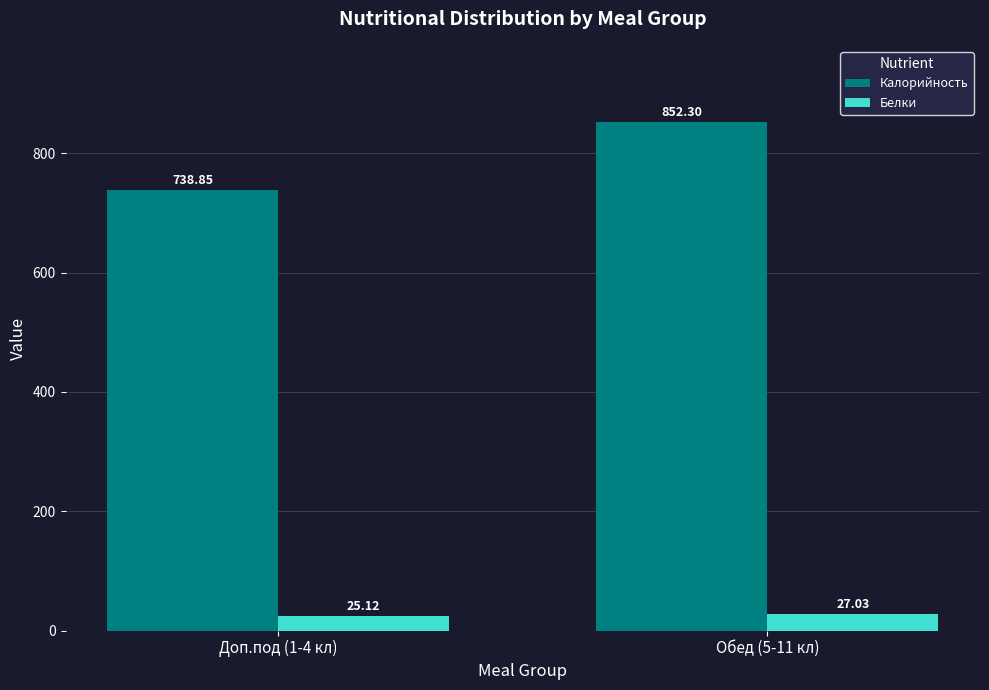

How many values in the Калорийность series exceed 852?

1